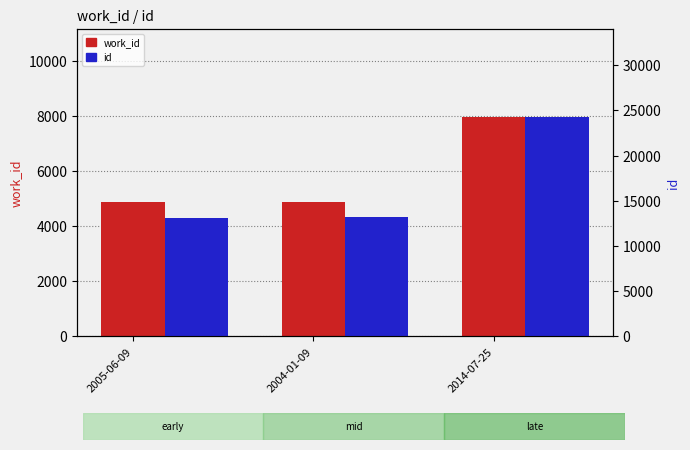

Which series has the widest spread of values?

id